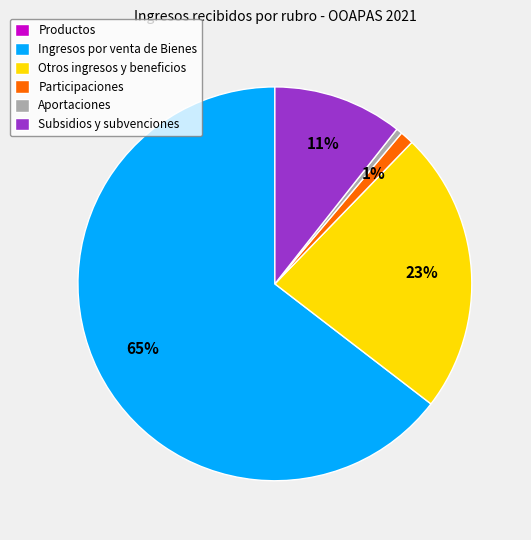

Approximately how many times larger is the value at Subsidios y subvenciones compared to Ingresos por venta de Bienes?

0.2